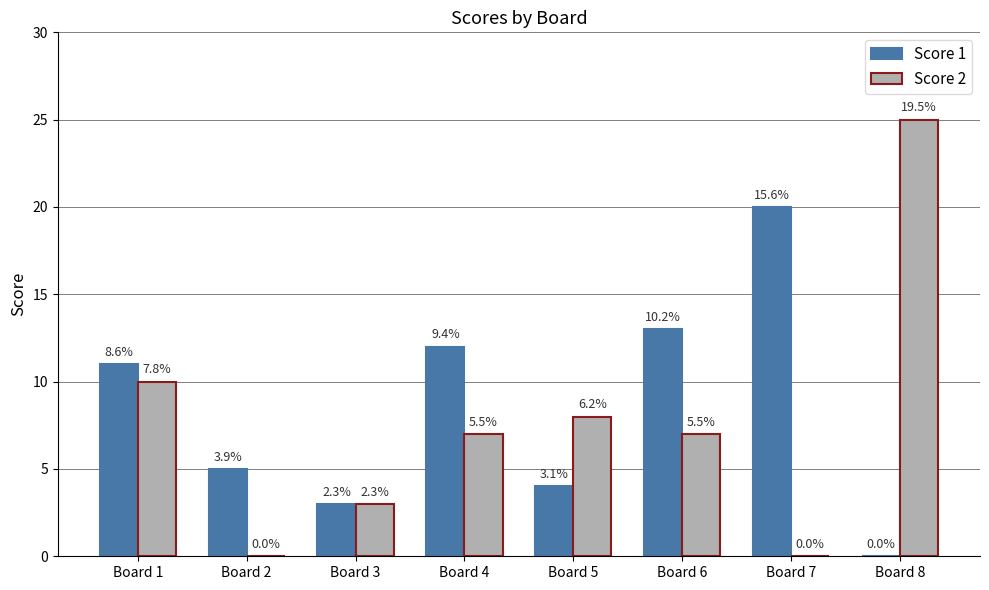

Does the chart contain stacked bars?

No